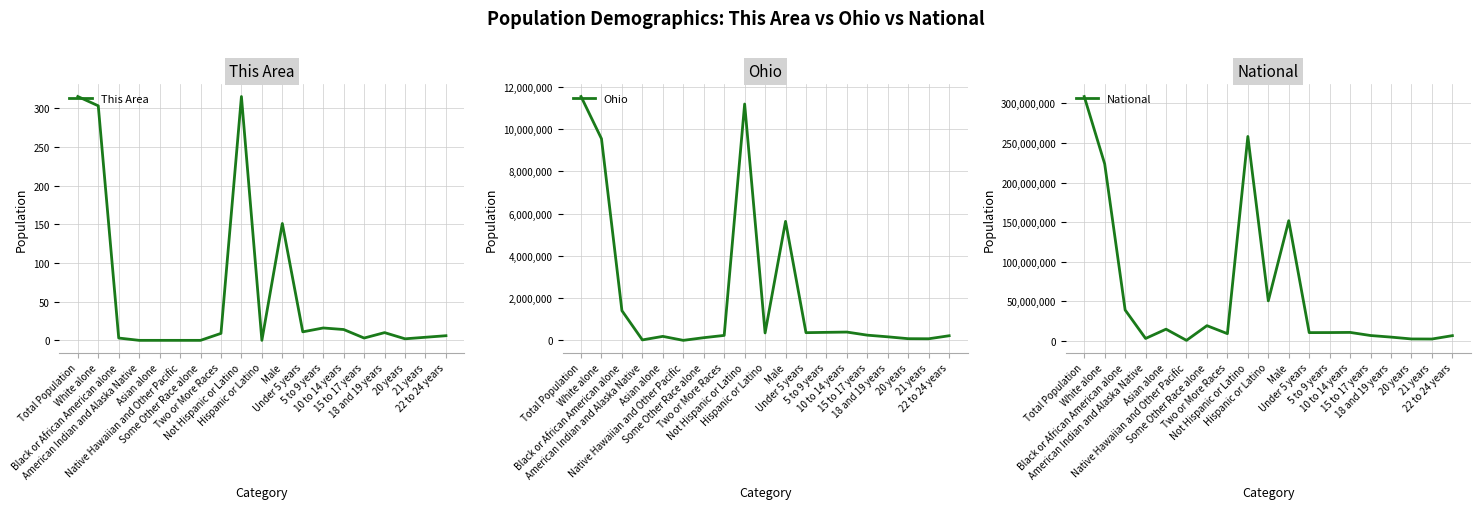

The value of National at Black or African American alone is 38929319. True or false?

True